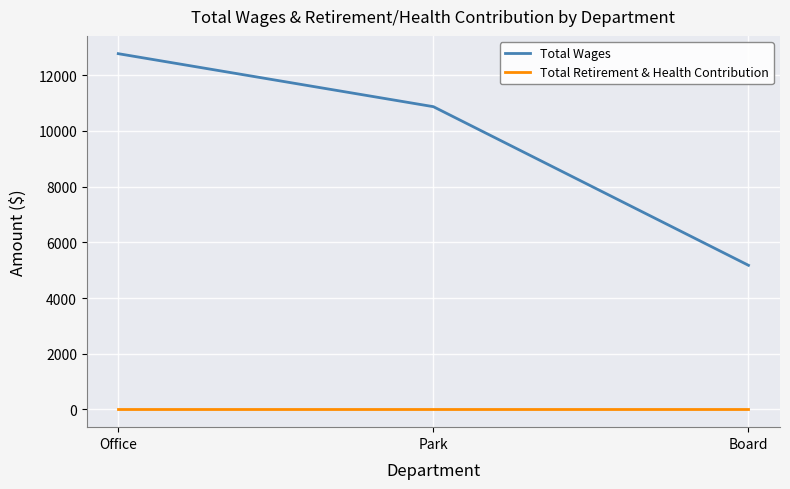

Rank the series at Office from lowest to highest value.

Total Retirement & Health Contribution, Total Wages